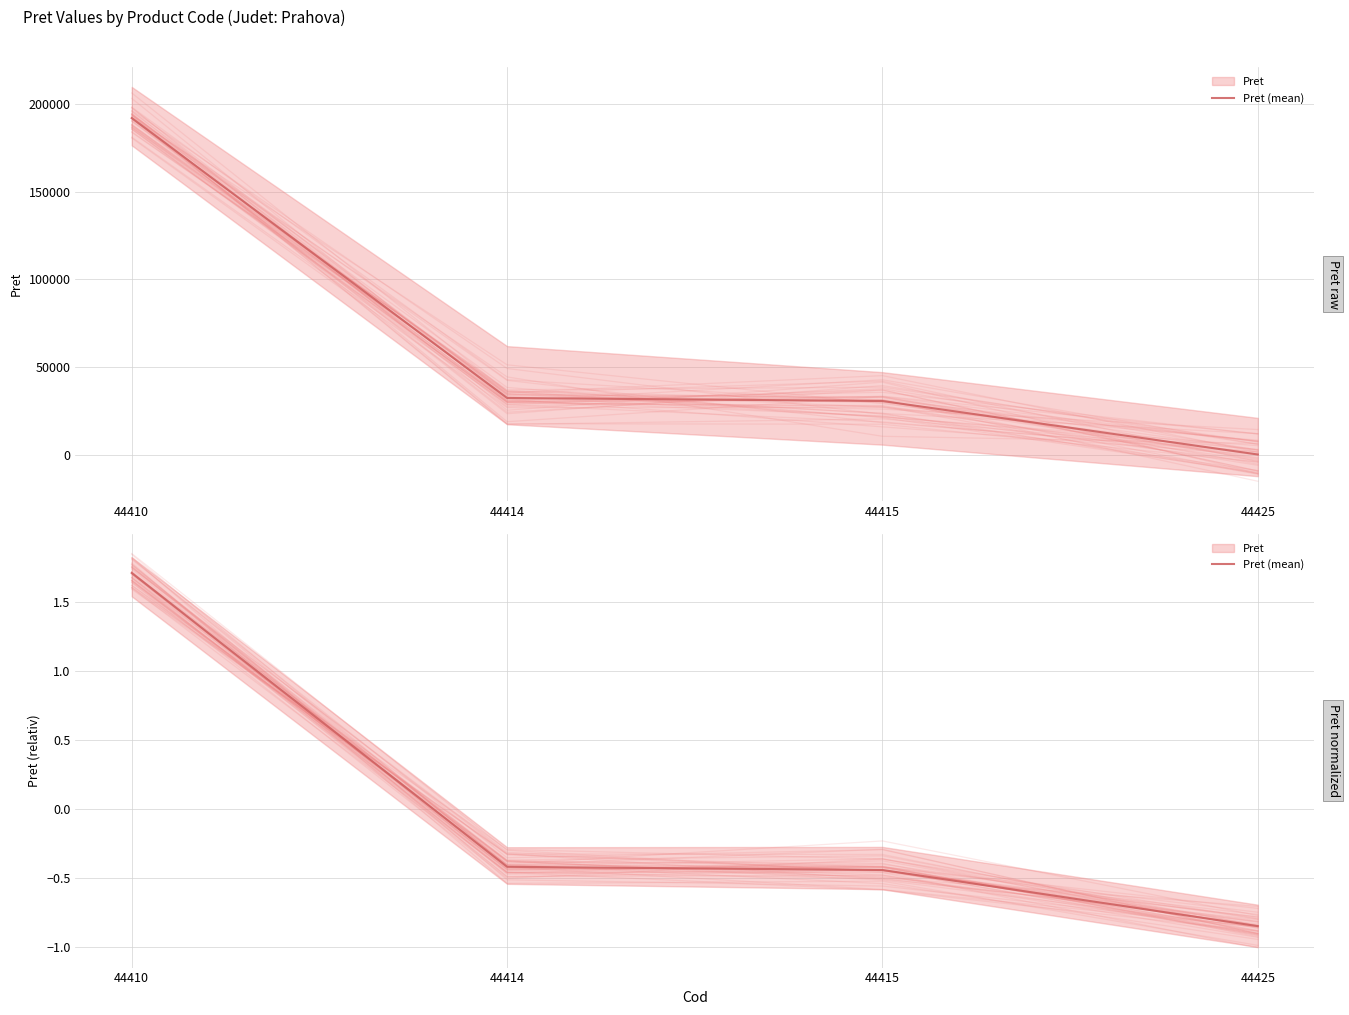

At which label does the data first exceed 0?

44410